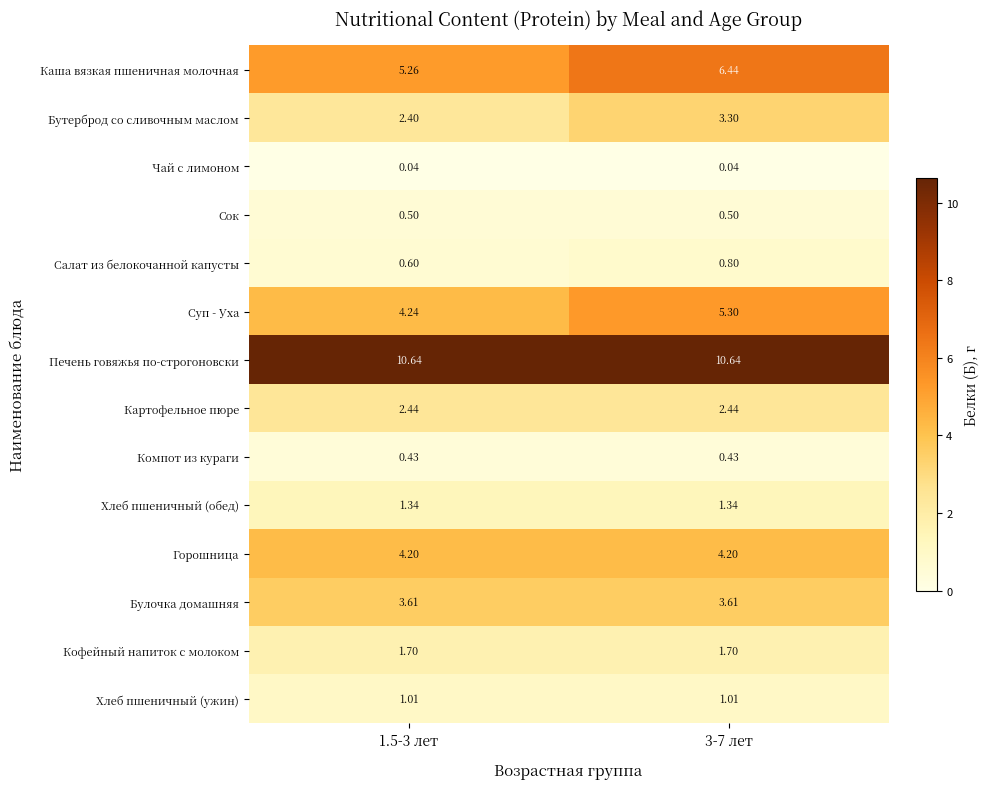

What is the difference between the highest and lowest values at 3-7 лет?

10.6